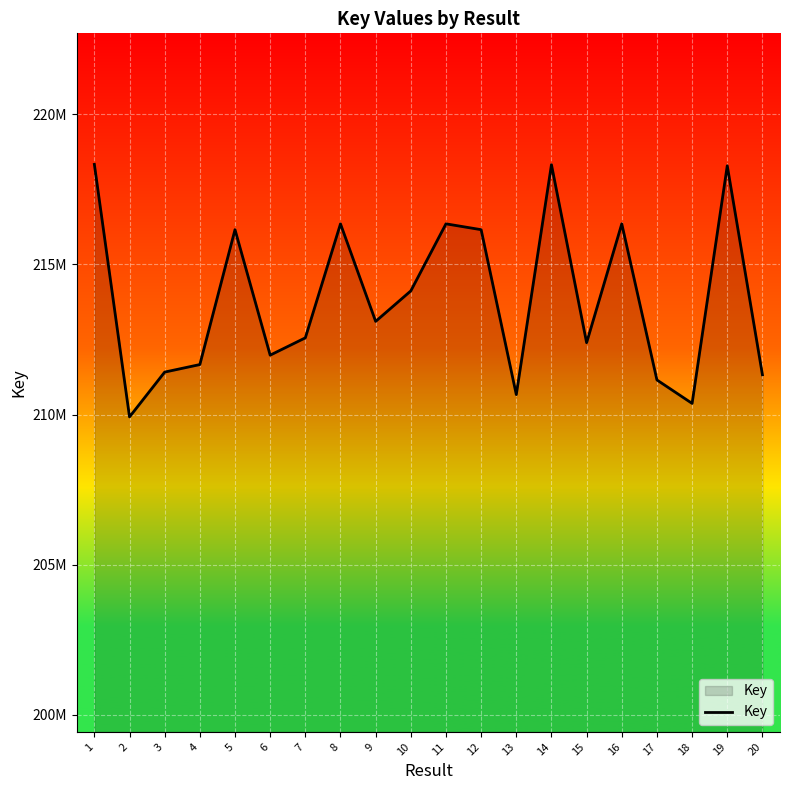

Reading left to right, what are all the values shown in this chart?

218335874	209921492	211414901	211665679	216160807	211979158	212555931	216354481	213104478	214120230	216354707	216160330	210664848	218325940	212393822	216354623	211152520	210371269	218290145	211325813